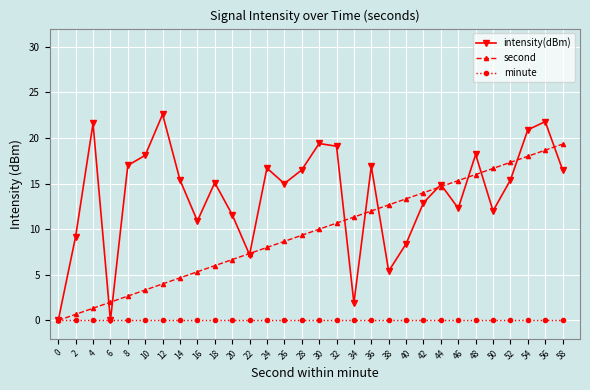

What is the value of the intensity(dBm) point at the 18th from the left?

1.9